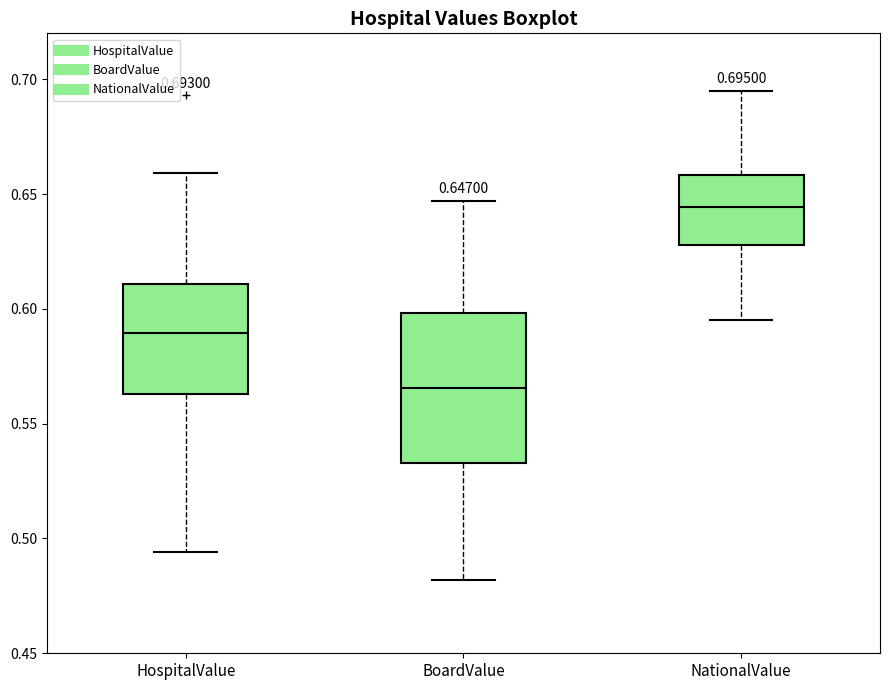

Which box's median line is the highest?

NationalValue